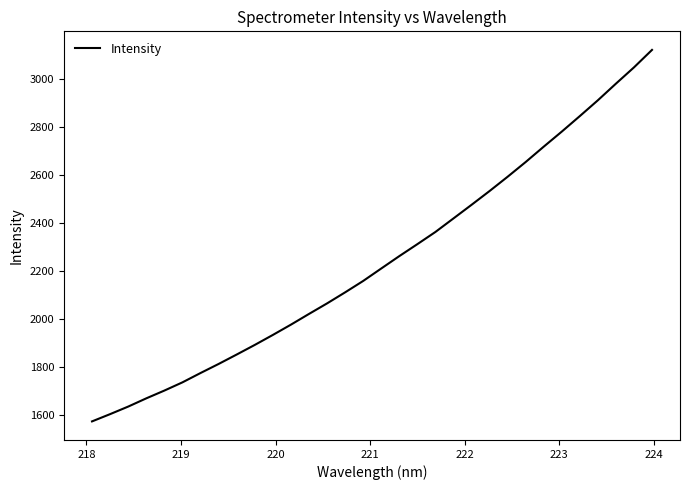

What is the difference between the maximum and minimum values?

1547.4